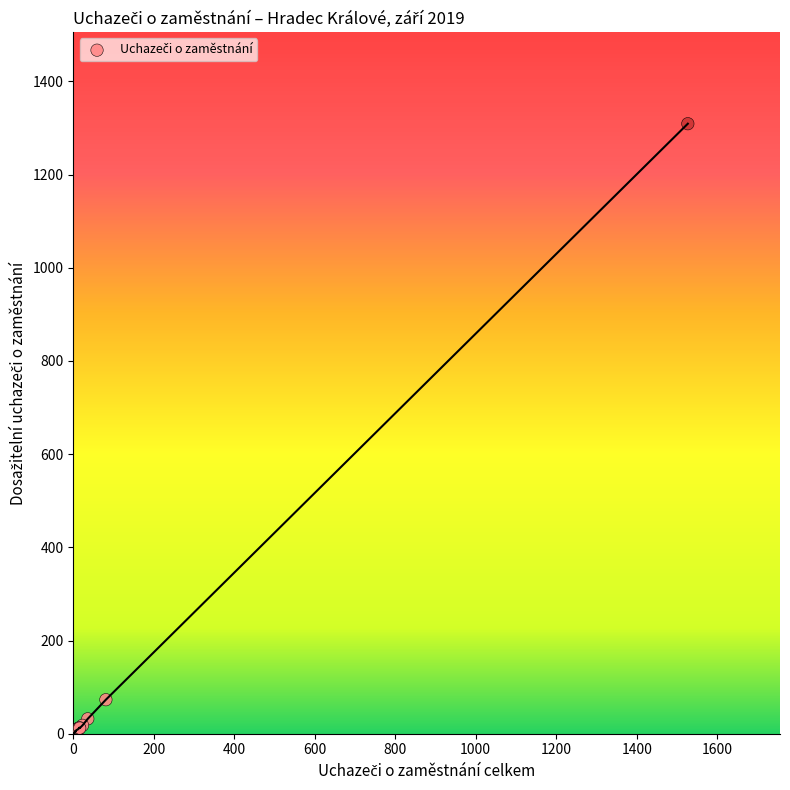

What Y value in the scatter plot is closest to 654?

73